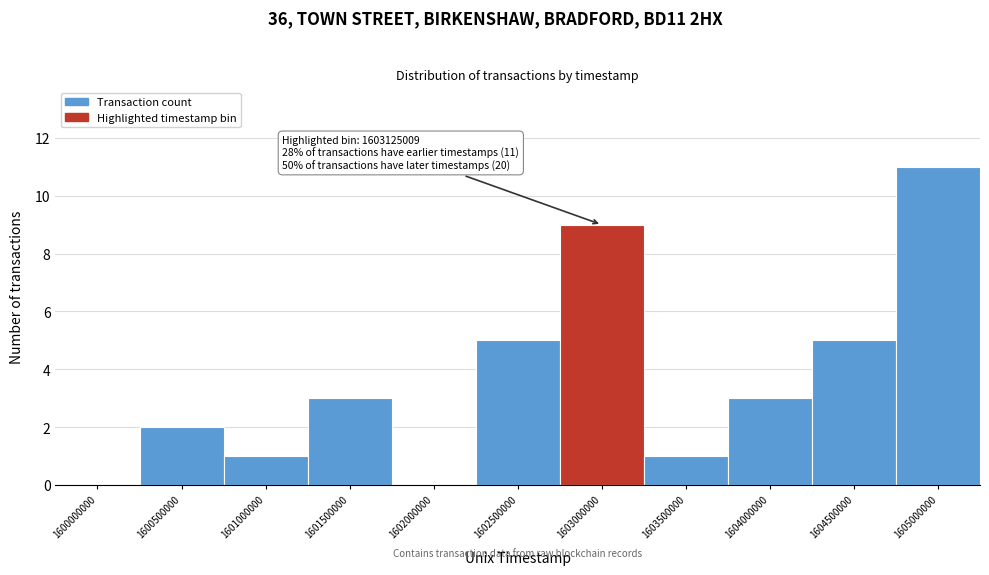

Reading left to right, extract all data points from this chart.

1600000000=0	1600500000=2	1601000000=1	1601500000=3	1602000000=0	1602500000=5	1603000000=9	1603500000=1	1604000000=3	1604500000=5	1605000000=11